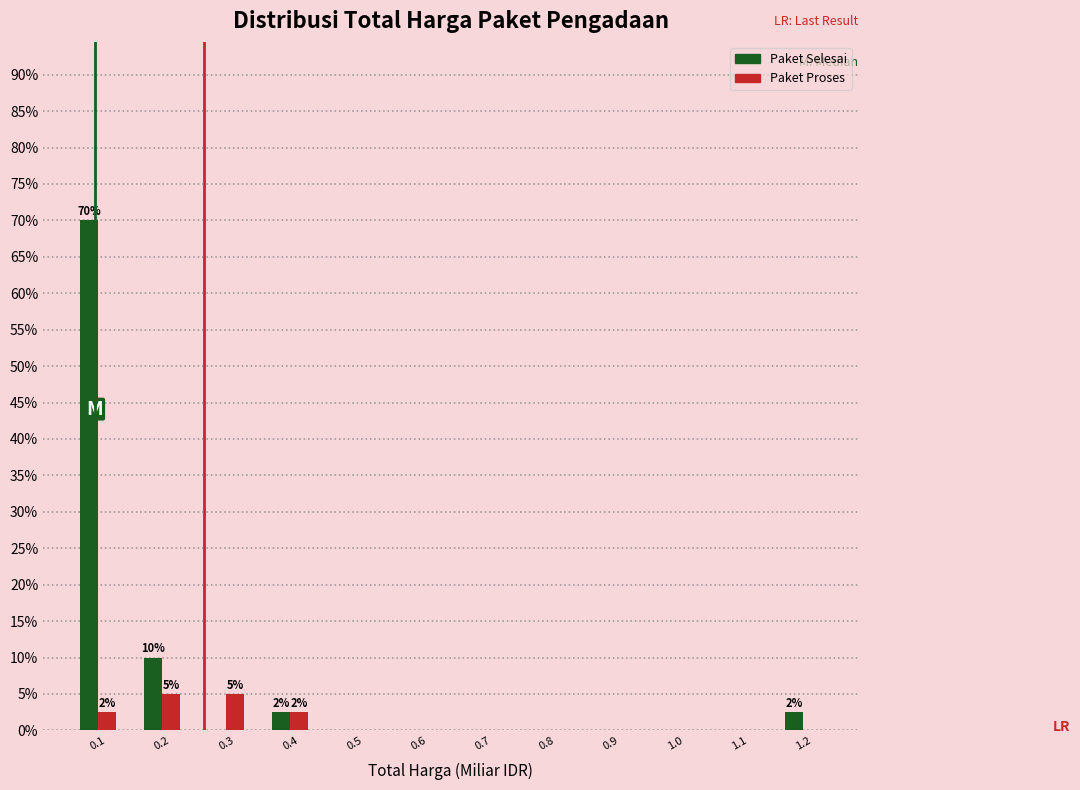

Reading left to right, transcribe all the data shown in this chart.

Paket Selesai: 0.1=70.0	0.2=10.0	0.3=0.0	0.4=2.5	0.5=0.0	0.6=0.0	0.7=0.0	0.8=0.0	0.9=0.0	1.0=0.0	1.1=0.0	1.2=2.5
Paket Proses: 0.1=2.5	0.2=5.0	0.3=5.0	0.4=2.5	0.5=0.0	0.6=0.0	0.7=0.0	0.8=0.0	0.9=0.0	1.0=0.0	1.1=0.0	1.2=0.0